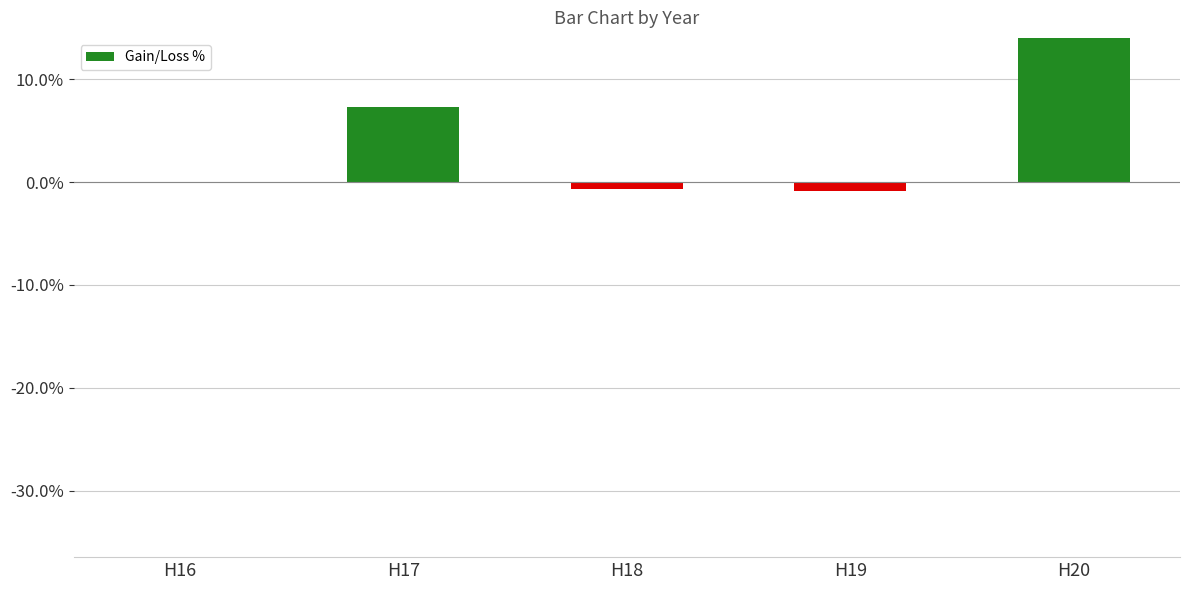

Rank the categories by value from lowest to highest.

H19, H18, H16, H17, H20